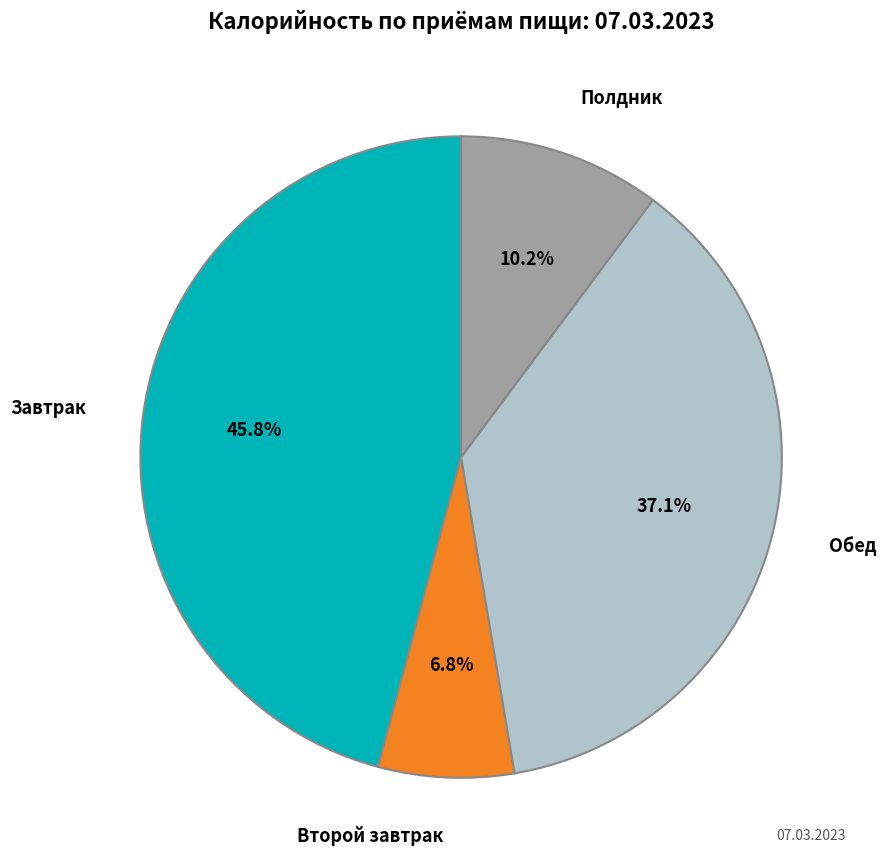

Combined, what portion of the pie is Завтрак and Обед?

83.0%